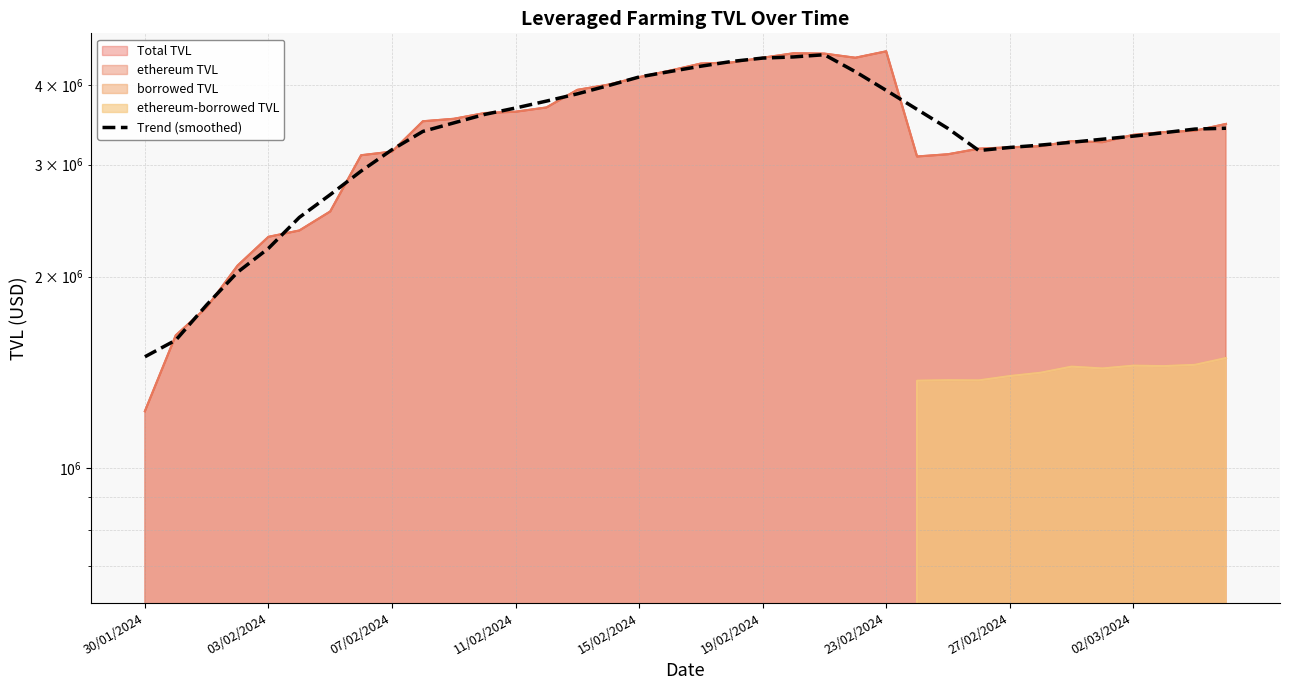

What value does the data have at 9?

3383552.9